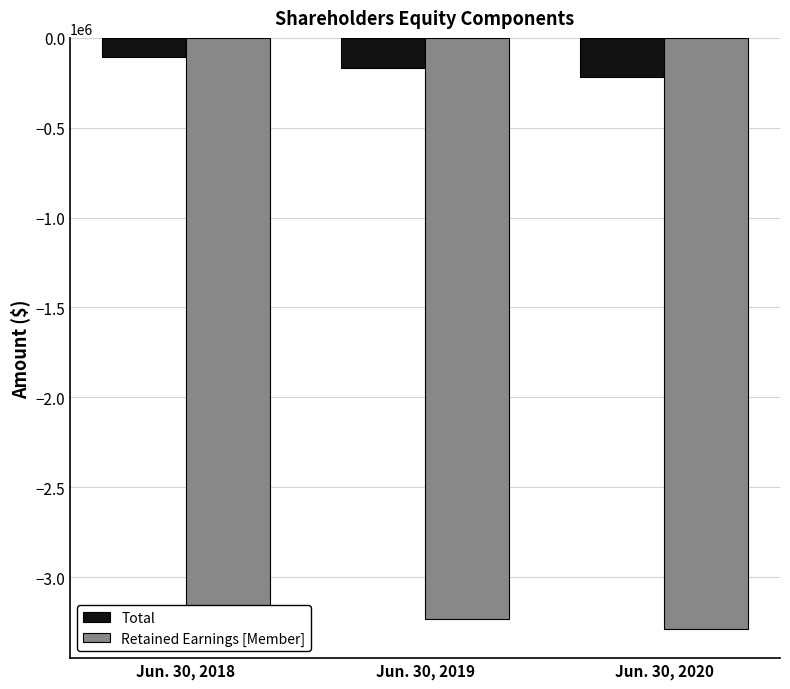

Reading right to left, list all the values displayed in this chart.

Total: Jun. 30, 2020=-215007	Jun. 30, 2019=-168002	Jun. 30, 2018=-107453
Retained Earnings [Member]: Jun. 30, 2020=-3286642	Jun. 30, 2019=-3234726	Jun. 30, 2018=-3169683